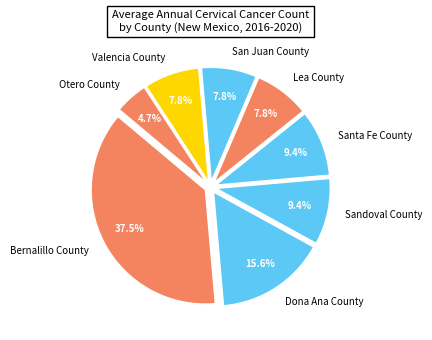

How many segments does this pie chart have?

8